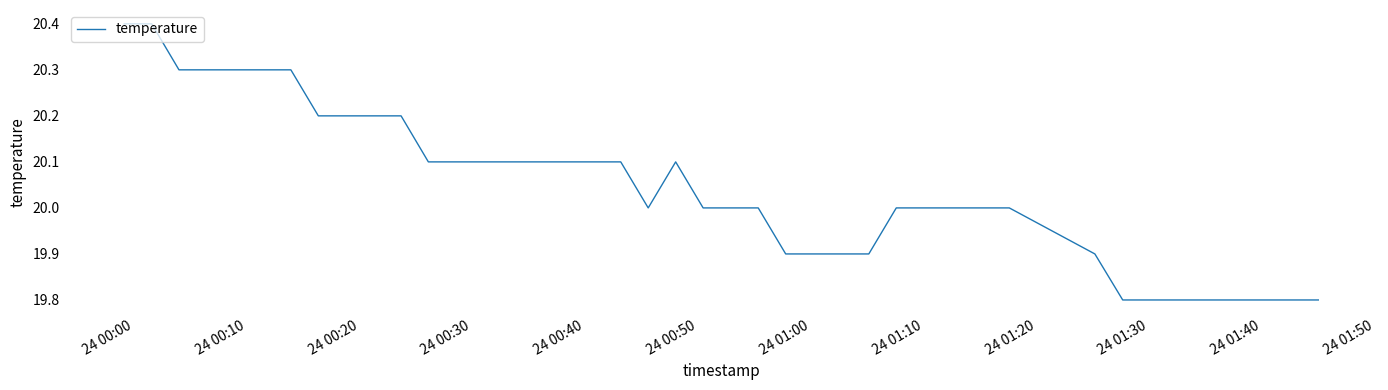

Count the values in the range 19 to 20.

20